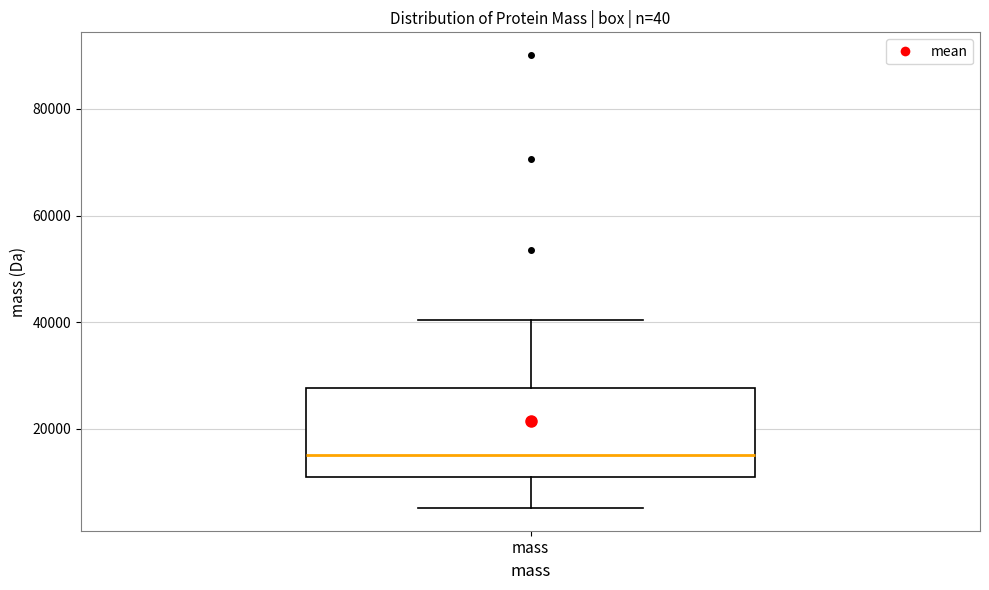

Where does the median line of the box for mass sit on the y-axis? The values are not printed on the chart, so give them approximately, as read against the axis.

16000